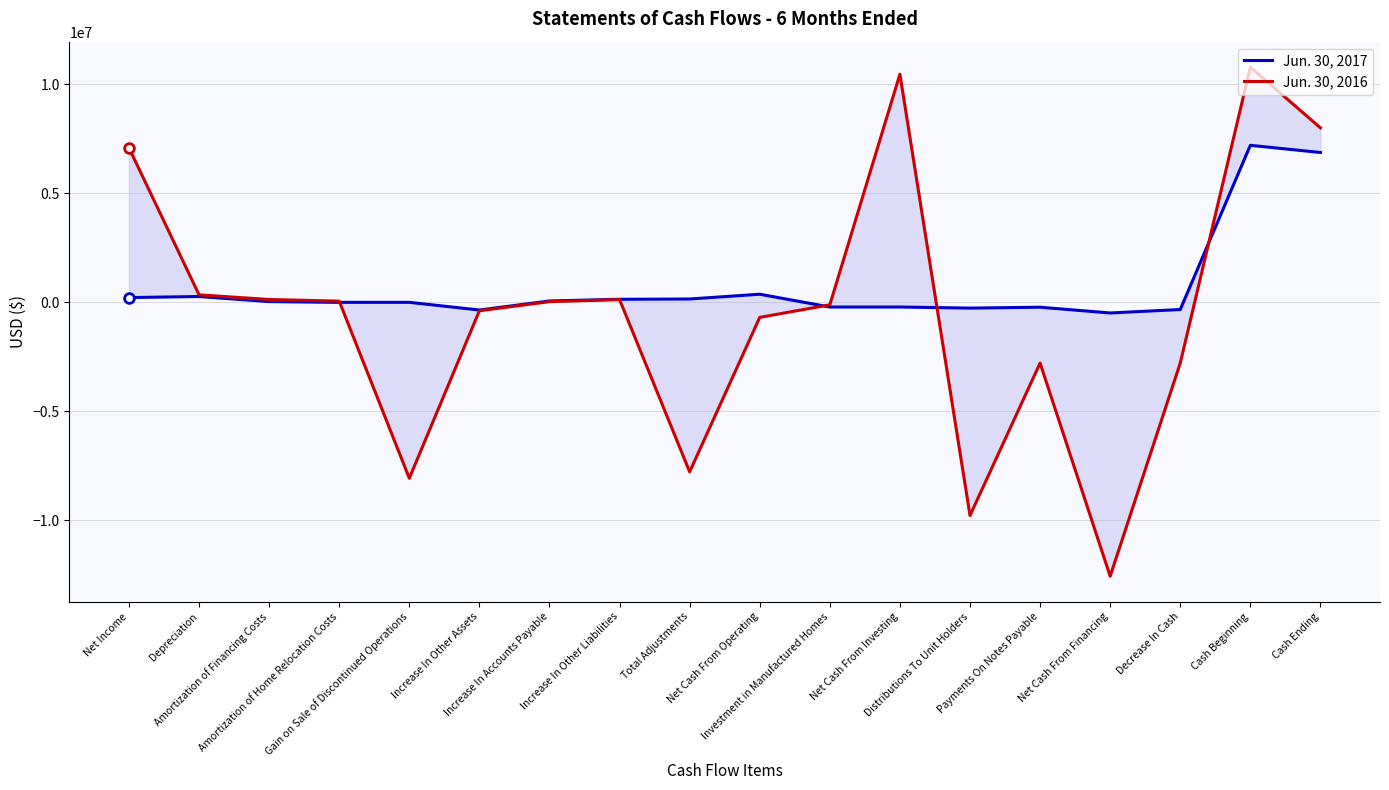

True or false: Jun. 30, 2016 has a value of -689753 at Net Cash From Operating.

True